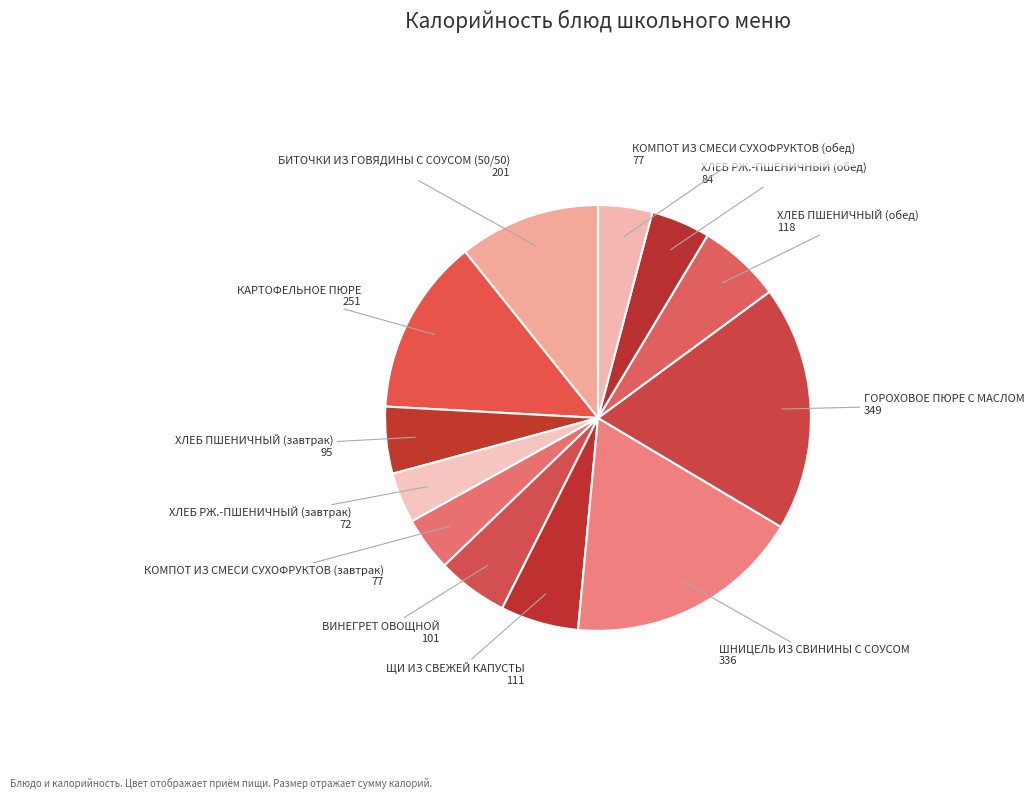

What is the largest slice in the pie chart?

ГОРОХОВОЕ ПЮРЕ С МАСЛОМ